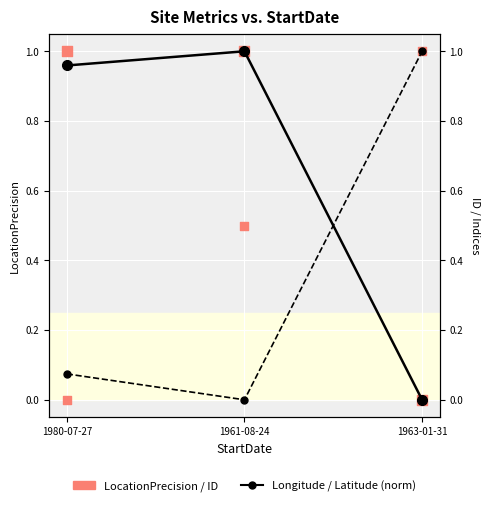

Which series has the largest Y range (max minus min)?

Longitude (norm)